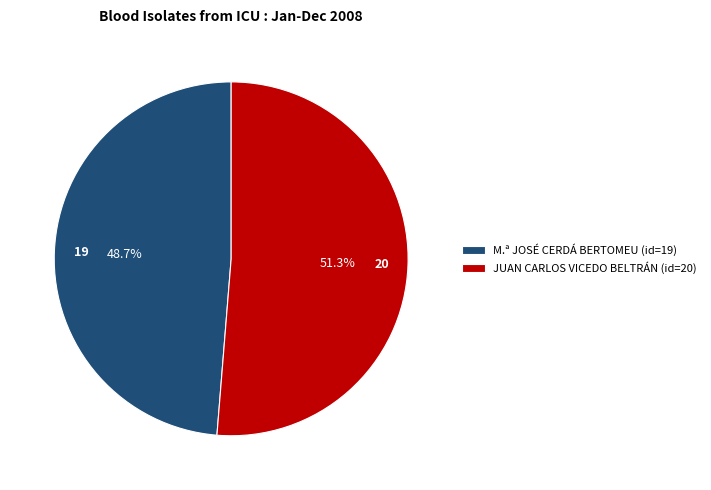

Which slice is the largest?

JUAN CARLOS VICEDO BELTRÁN